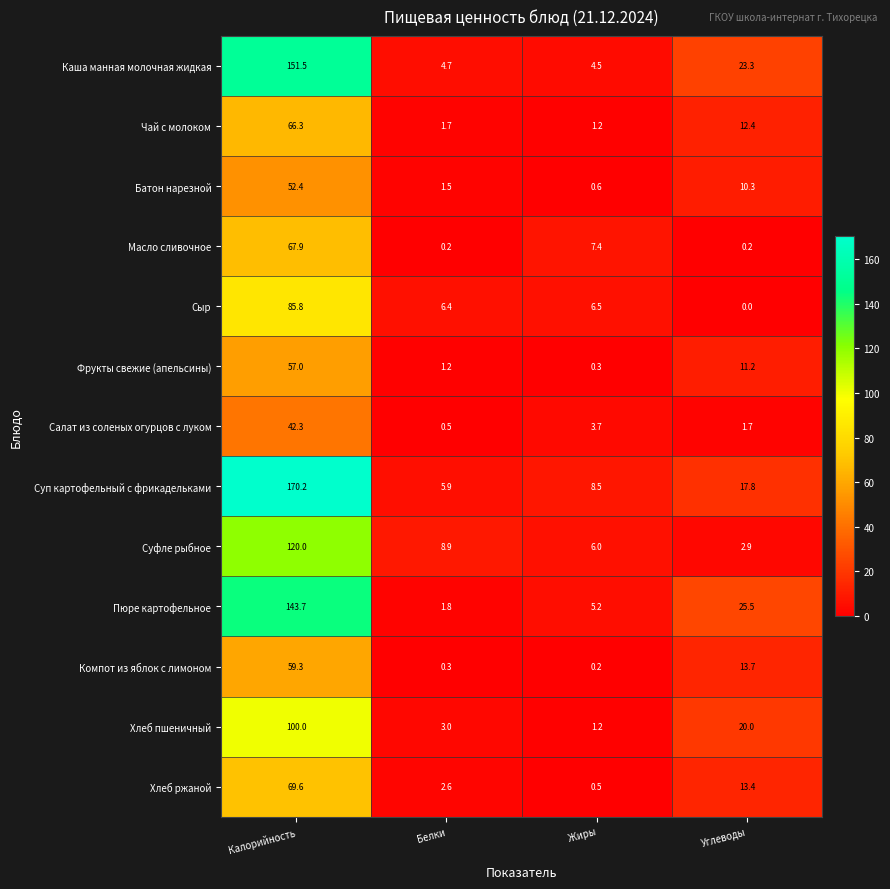

What is the difference between the second highest and minimum values in the Каша манная молочная жидкая series?

18.8